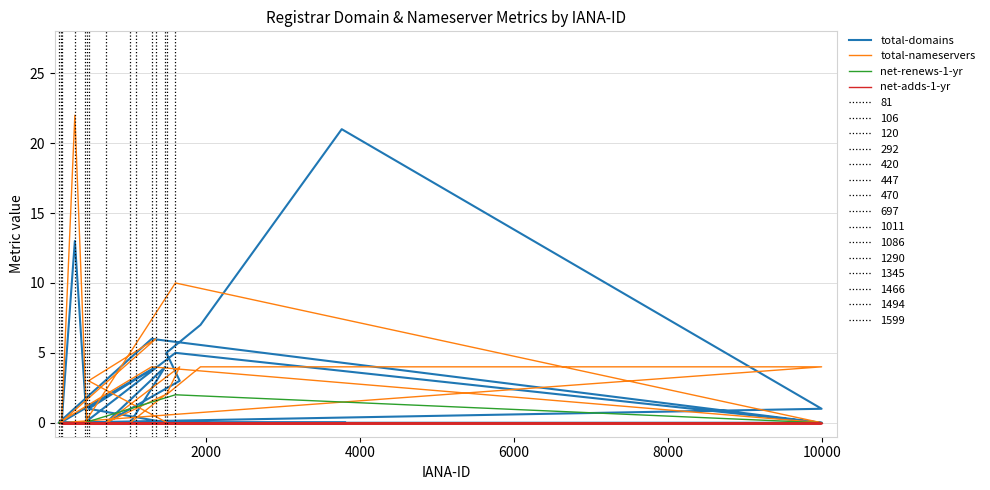

Which series has the largest total across all categories?

total-domains